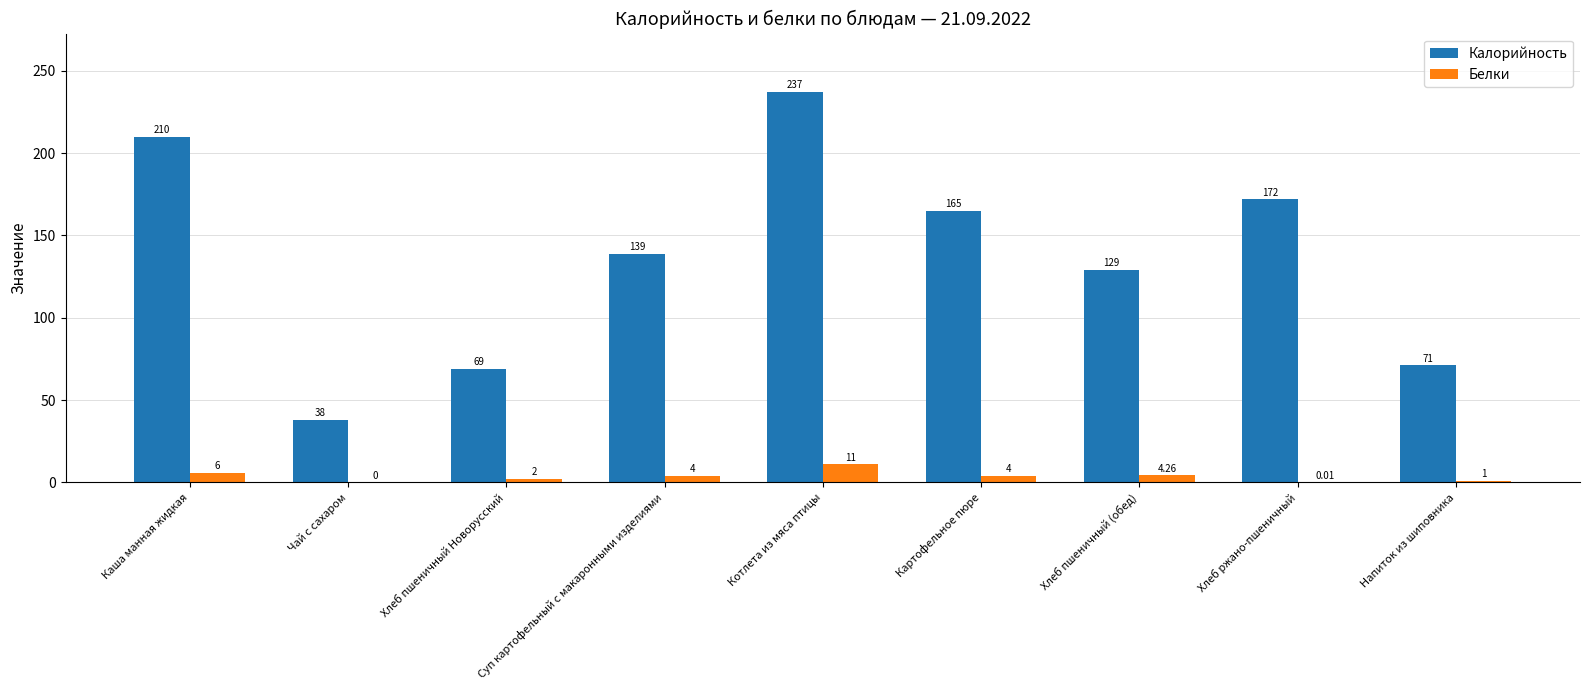

What is the sum of all Калорийность values?

1230.0